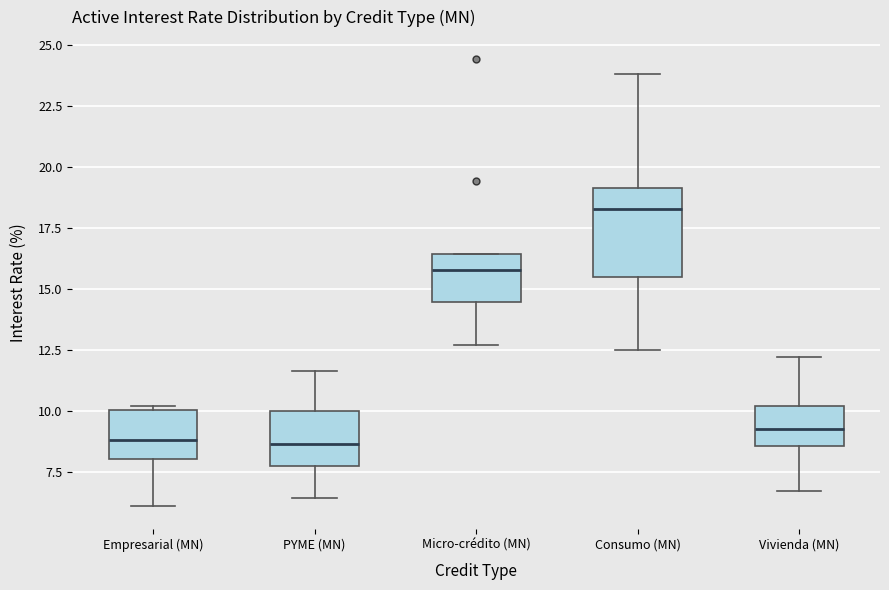

Which box has the highest median line?

Consumo (MN)